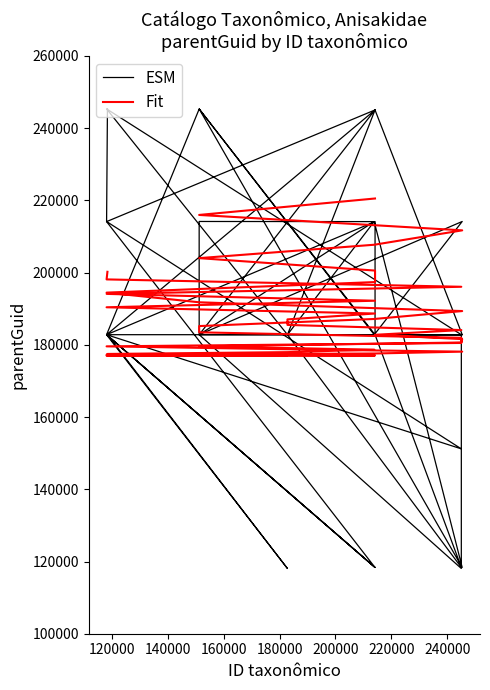

True or false: Fit and ESM cross at least once.

True